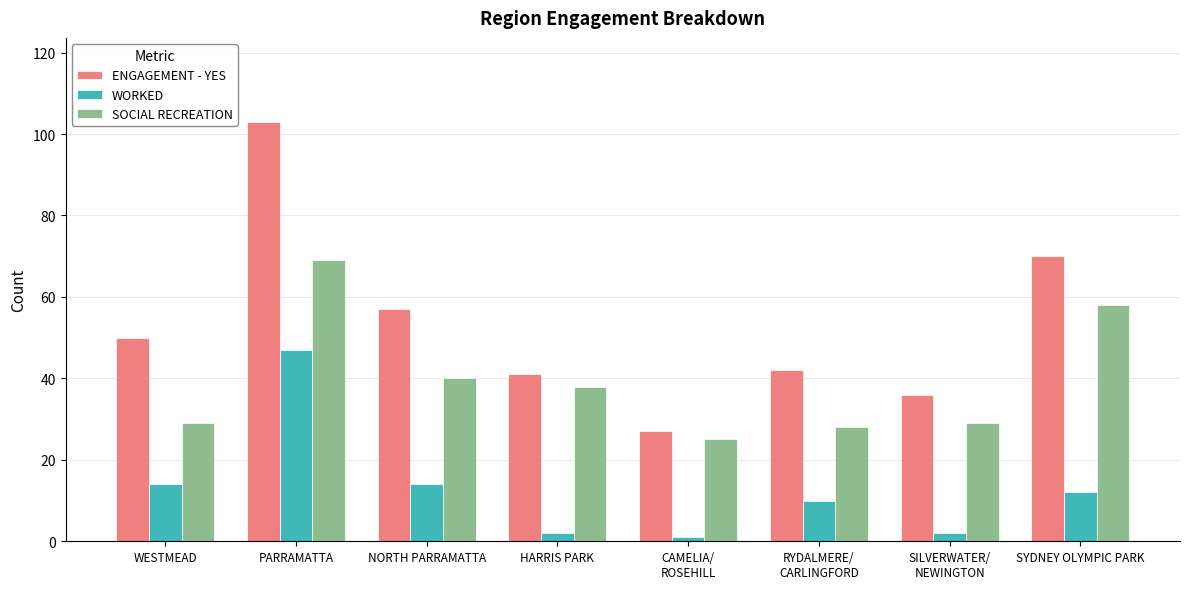

What is the difference between the maximum and second lowest values in the SOCIAL RECREATION series?

41